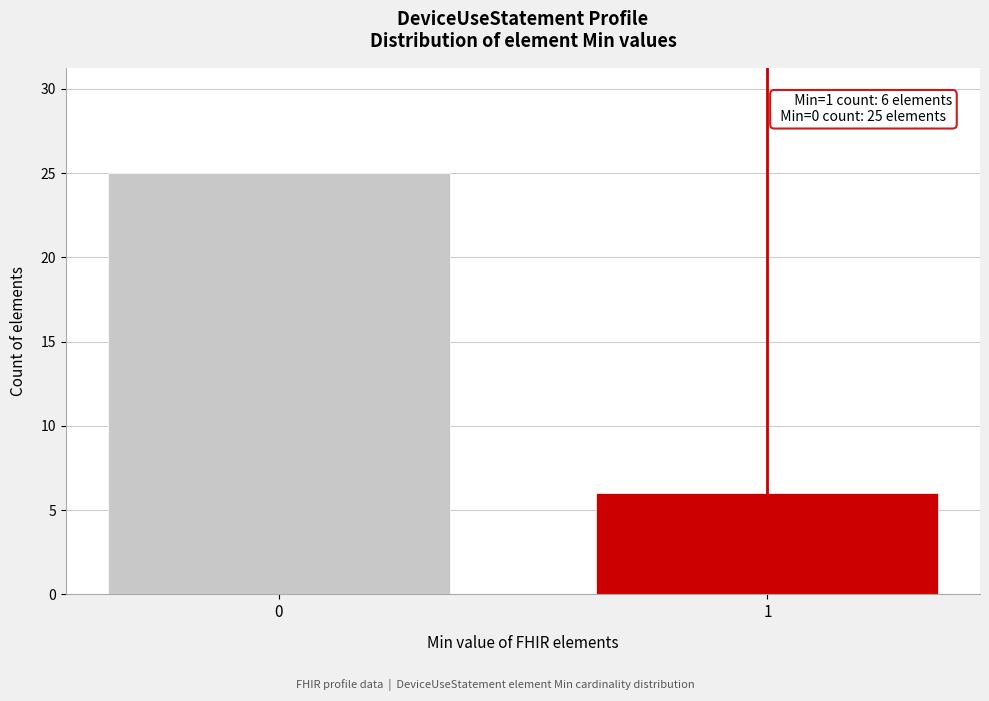

Reading left to right, list all the values displayed in this chart.

0=25	1=6